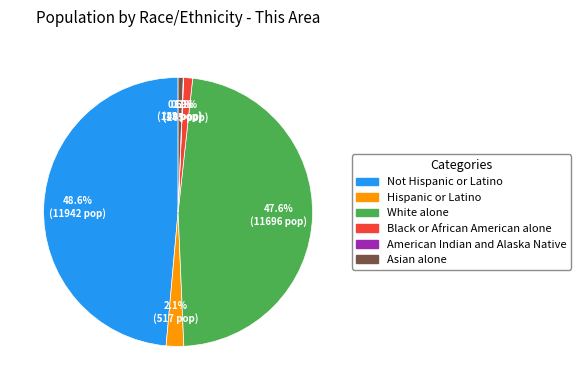

Is there a majority slice in this chart?

No